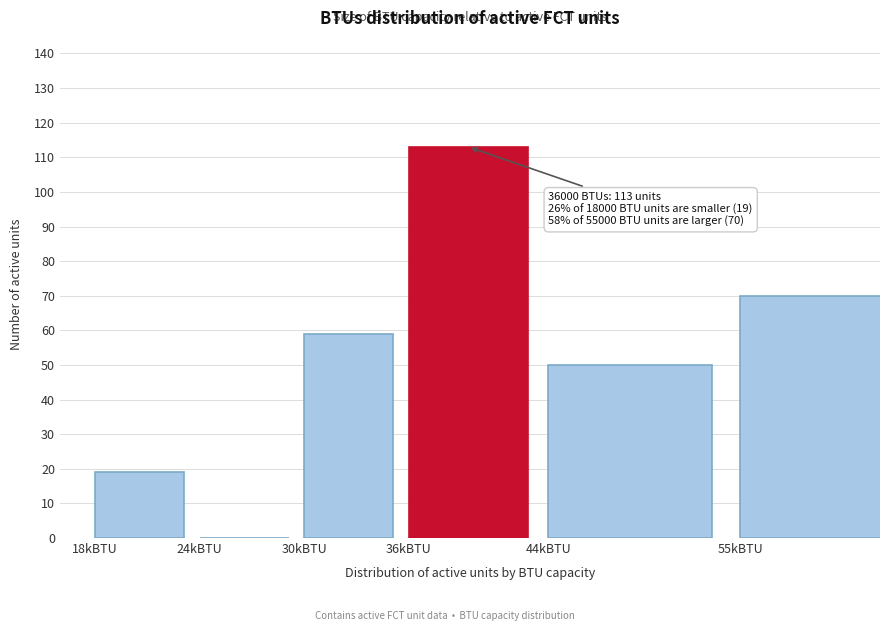

Reading right to left, transcribe all the data shown in this chart.

55kBTU=70	44kBTU=50	36kBTU=113	30kBTU=59	24kBTU=0	18kBTU=19